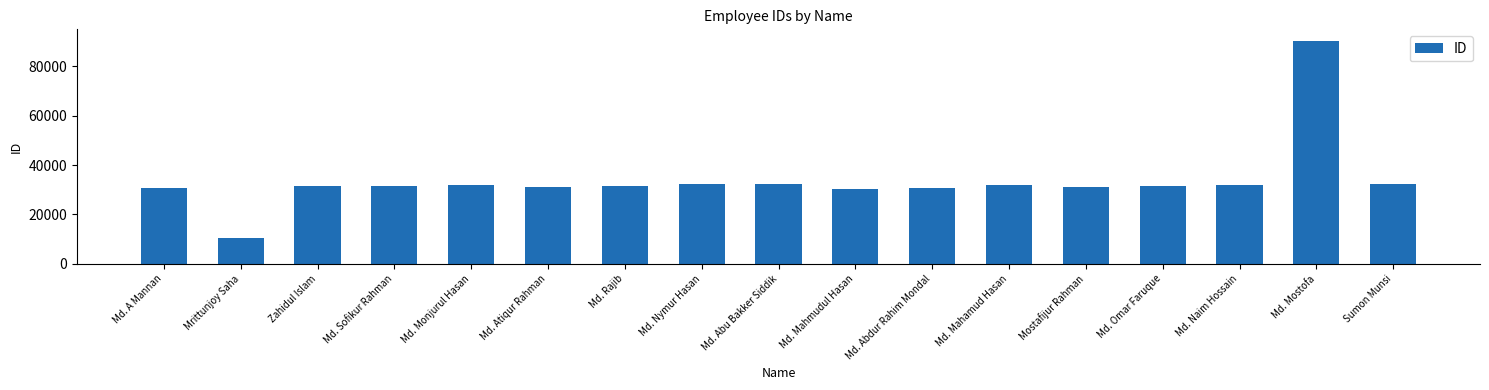

True or false: the data shows 31226 at Mostafijur Rahman.

True